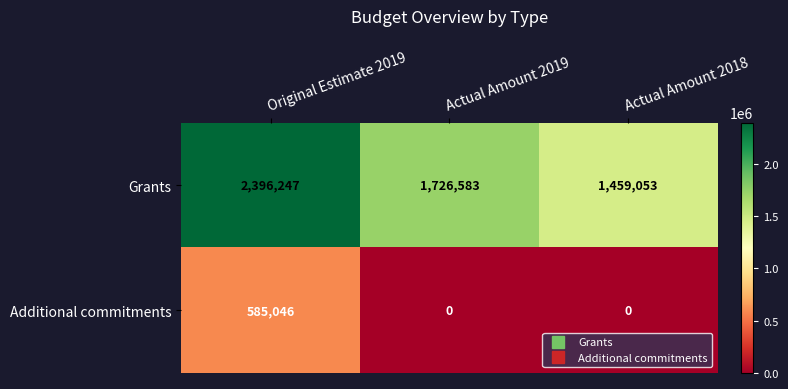

At which category is the sum across all series the highest?

Original Estimate 2019